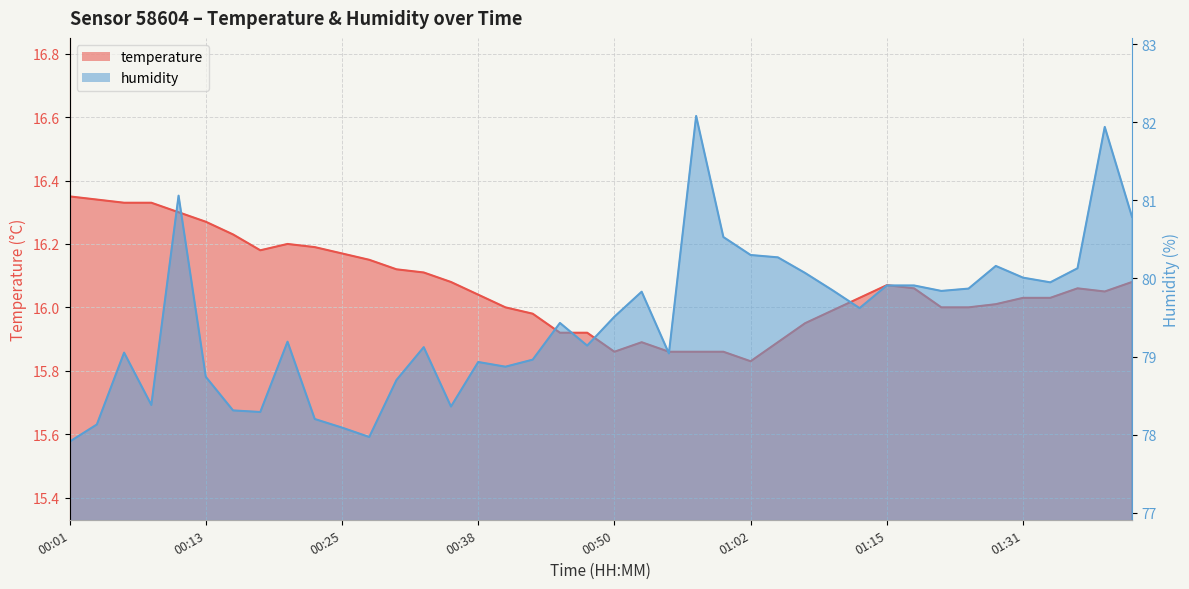

What is the spread (max minus min) of values at 00:18?

62.1